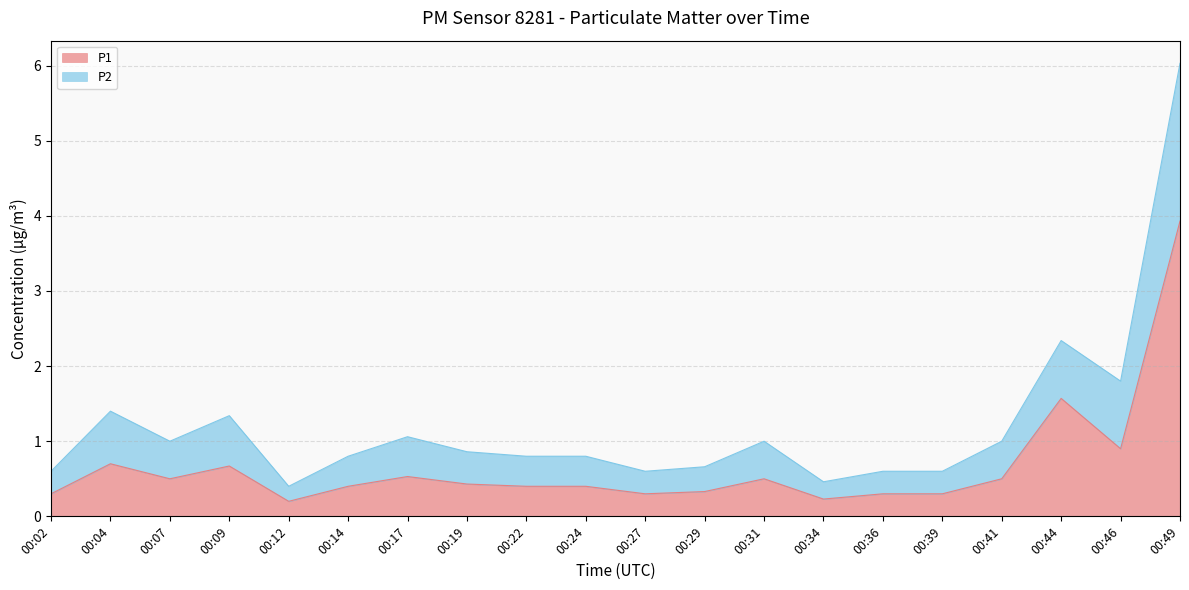

What is the total value across all series at 00:02?

0.6